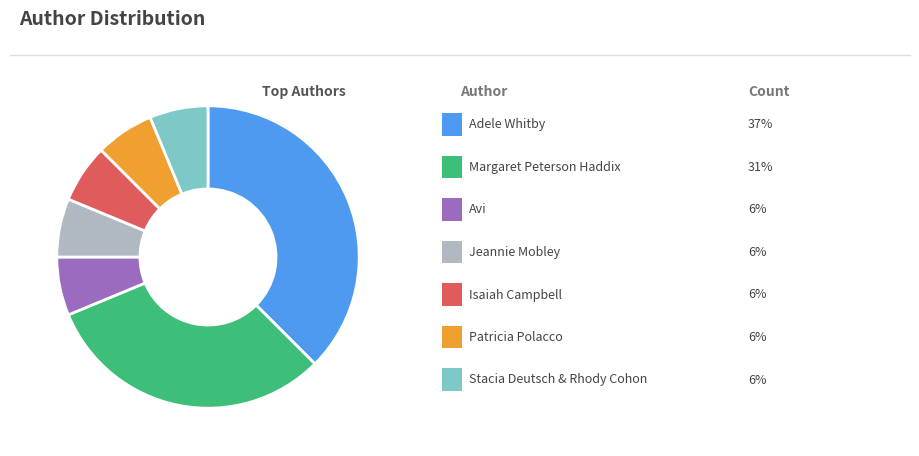

Is there any slice that represents more than half of the pie?

No